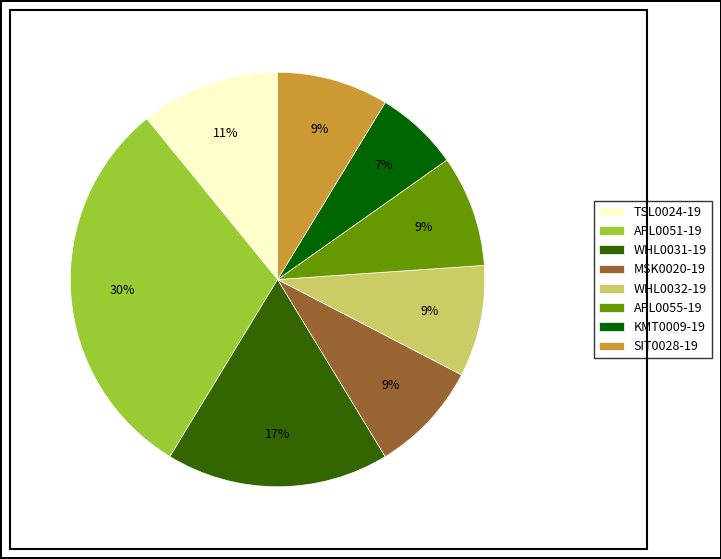

Does WHL0031-19 account for over 50% of the chart?

No